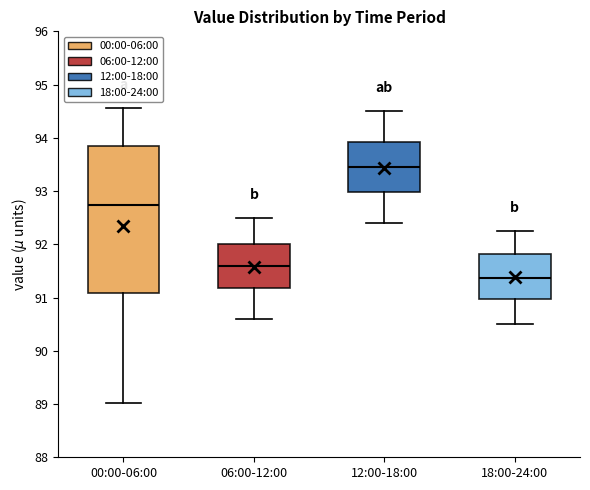

Which box has the lowest median line?

18:00-24:00